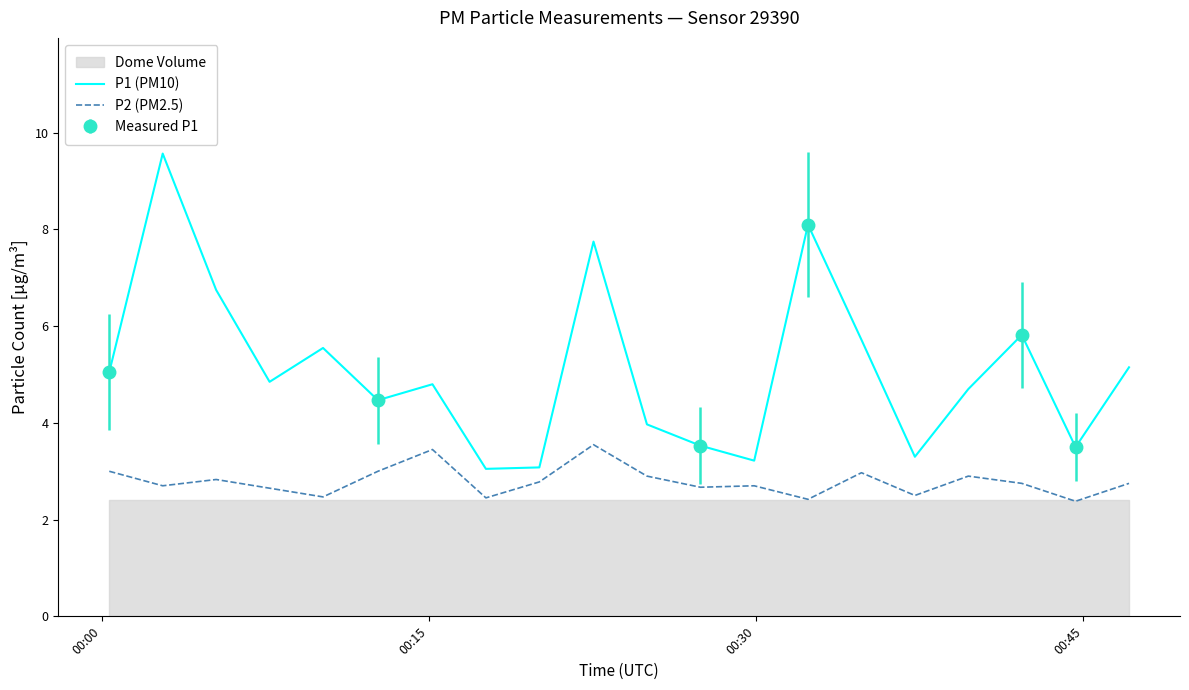

Reading right to left, extract all data points from this chart.

P1 (PM10): 5.2	3.5	5.8	4.7	3.3	5.7	8.1	3.2	3.5	4.0	7.8	3.1	3.0	4.8	4.5	5.5	4.8	6.8	9.6	5.0
P2 (PM2.5): 2.8	2.4	2.8	2.9	2.5	3.0	2.4	2.7	2.7	2.9	3.5	2.8	2.5	3.5	3.0	2.5	2.6	2.8	2.7	3.0